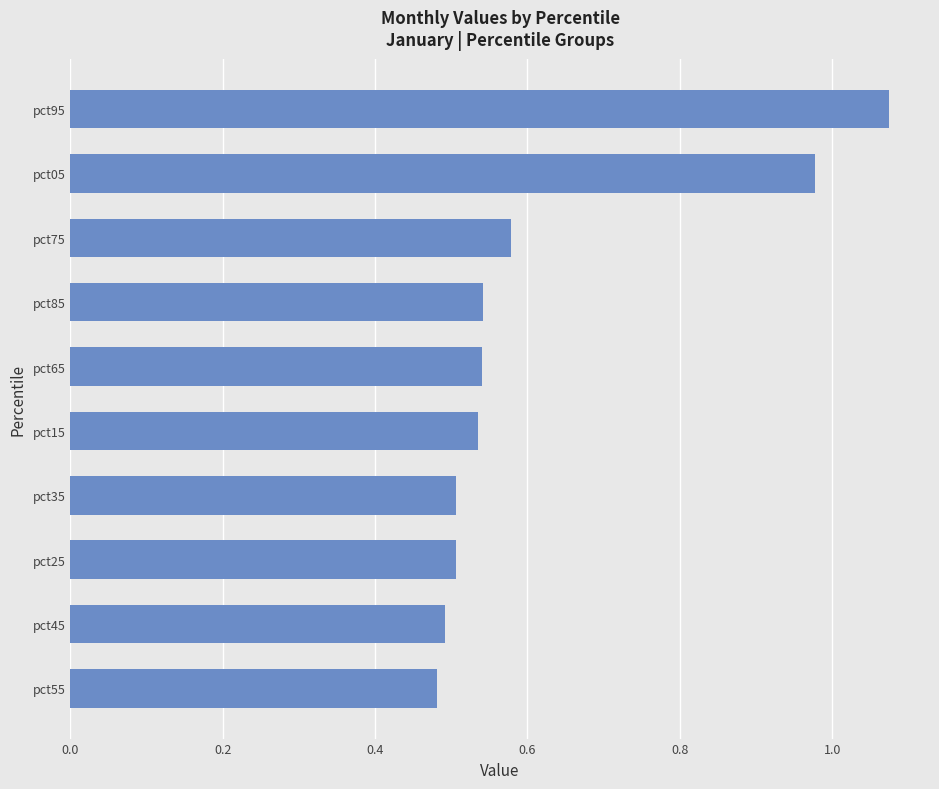

How many bars are there in total?

10